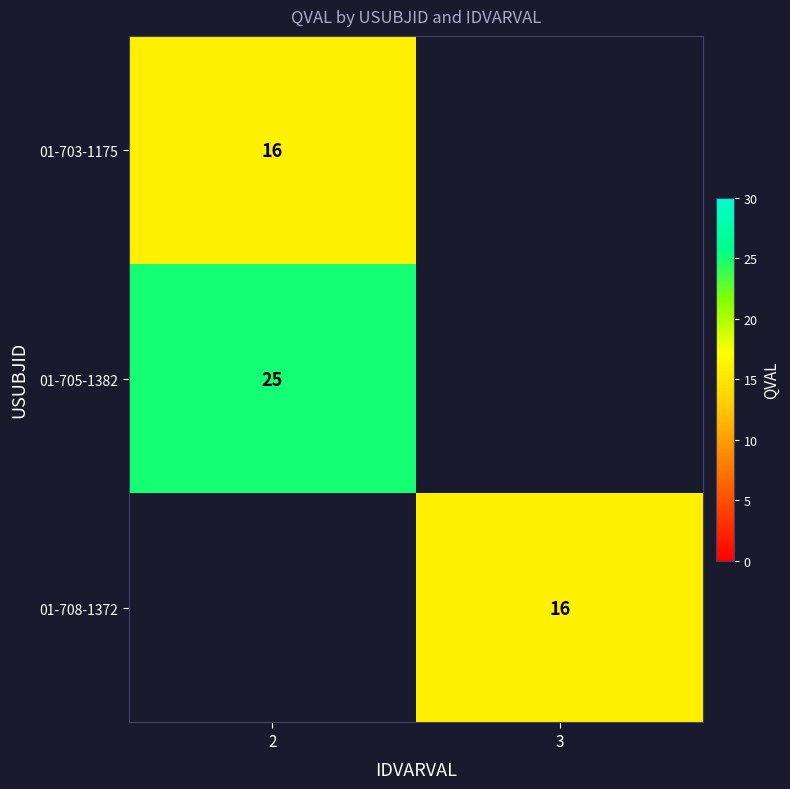

True or false: 01-705-1382 has a value of 40 at 2.

False